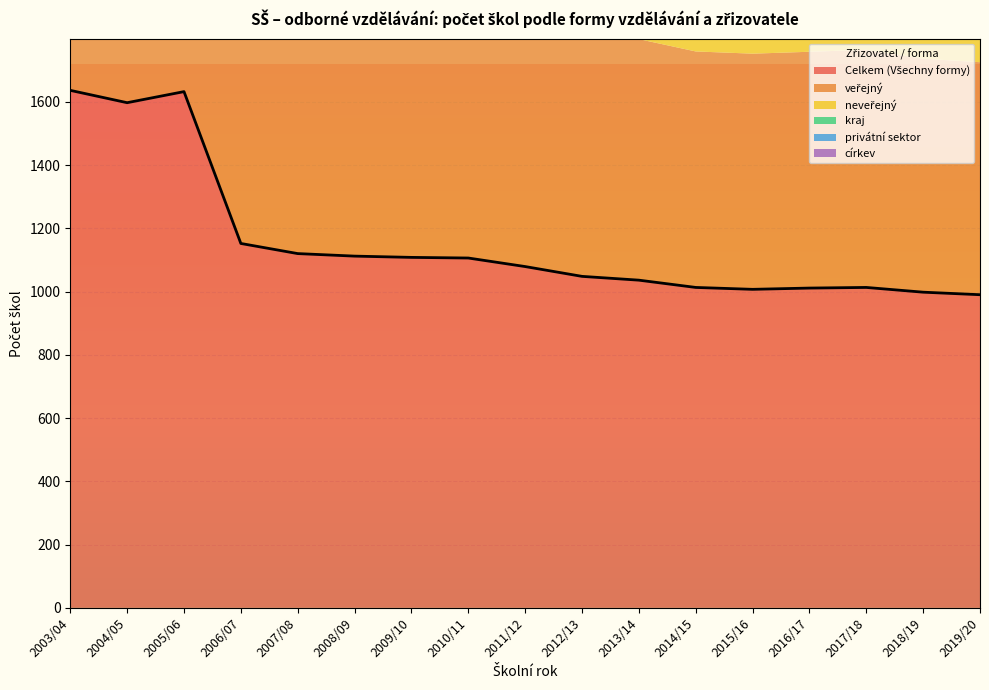

Where is the first local minimum for kraj?

2004/05